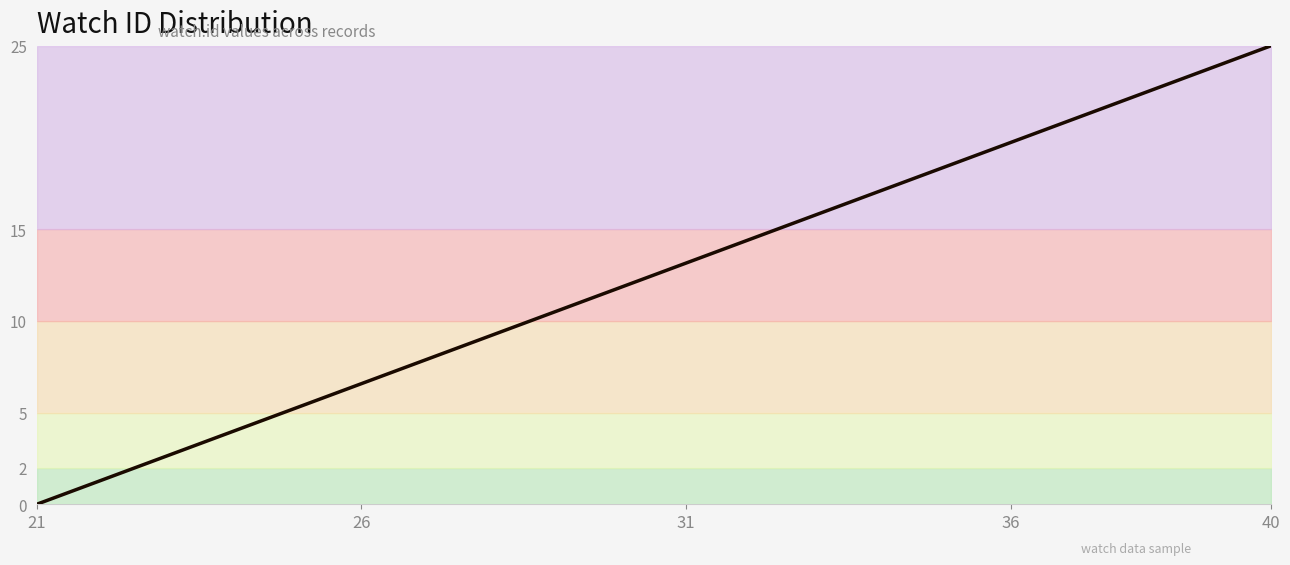

Reading right to left, transcribe all the data shown in this chart.

25.0	23.7	22.4	21.1	19.7	18.4	17.1	15.8	14.5	13.2	11.8	10.5	9.2	7.9	6.6	5.3	3.9	2.6	1.3	0.0